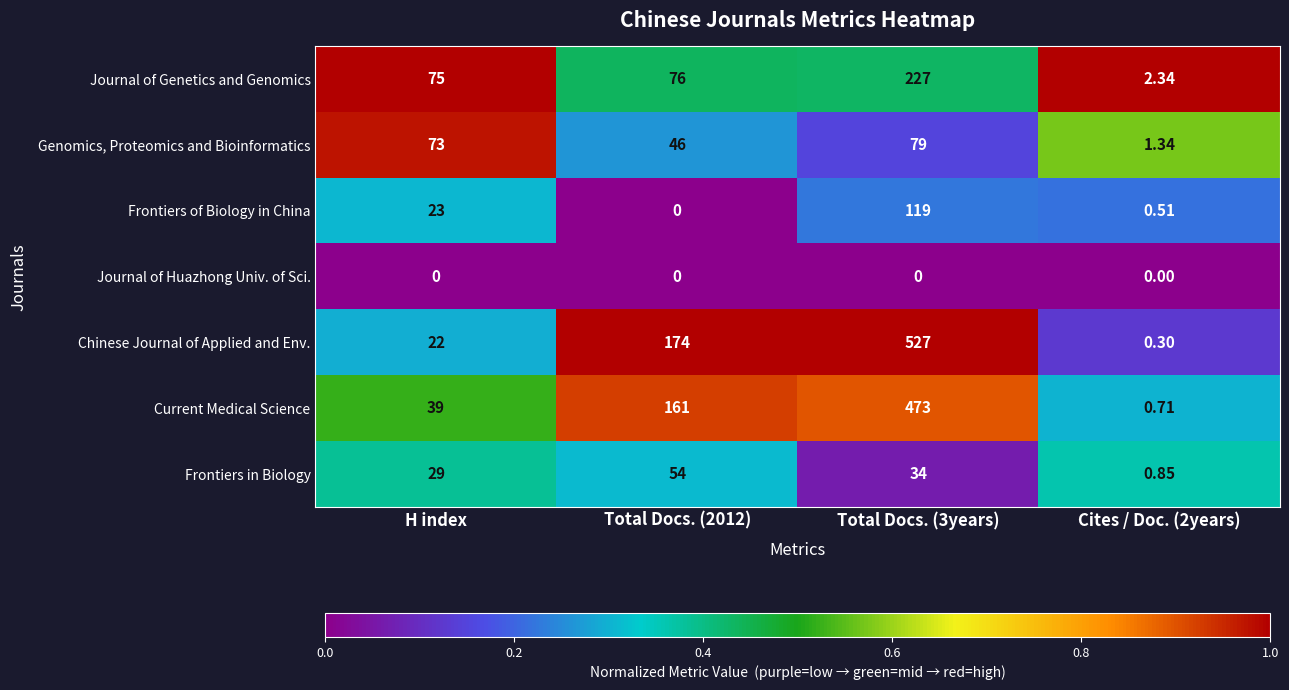

Which series has the largest range (max minus min)?

Chinese Journal of Applied and Env.